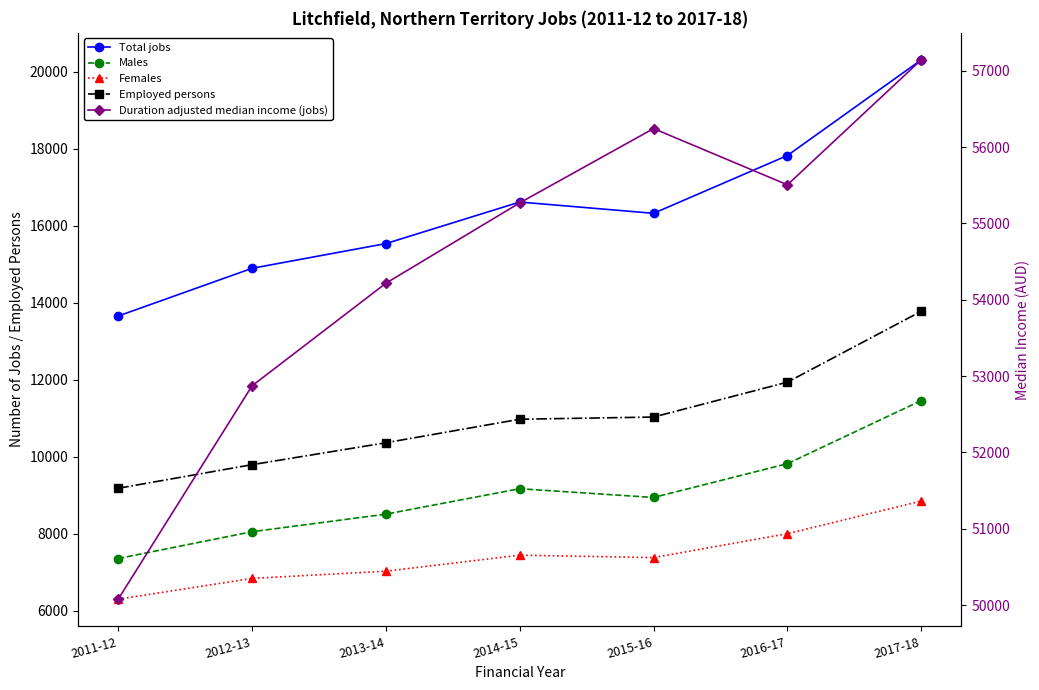

Which series changed the most between 2011-12 and 2012-13?

Duration adjusted median income (jobs)